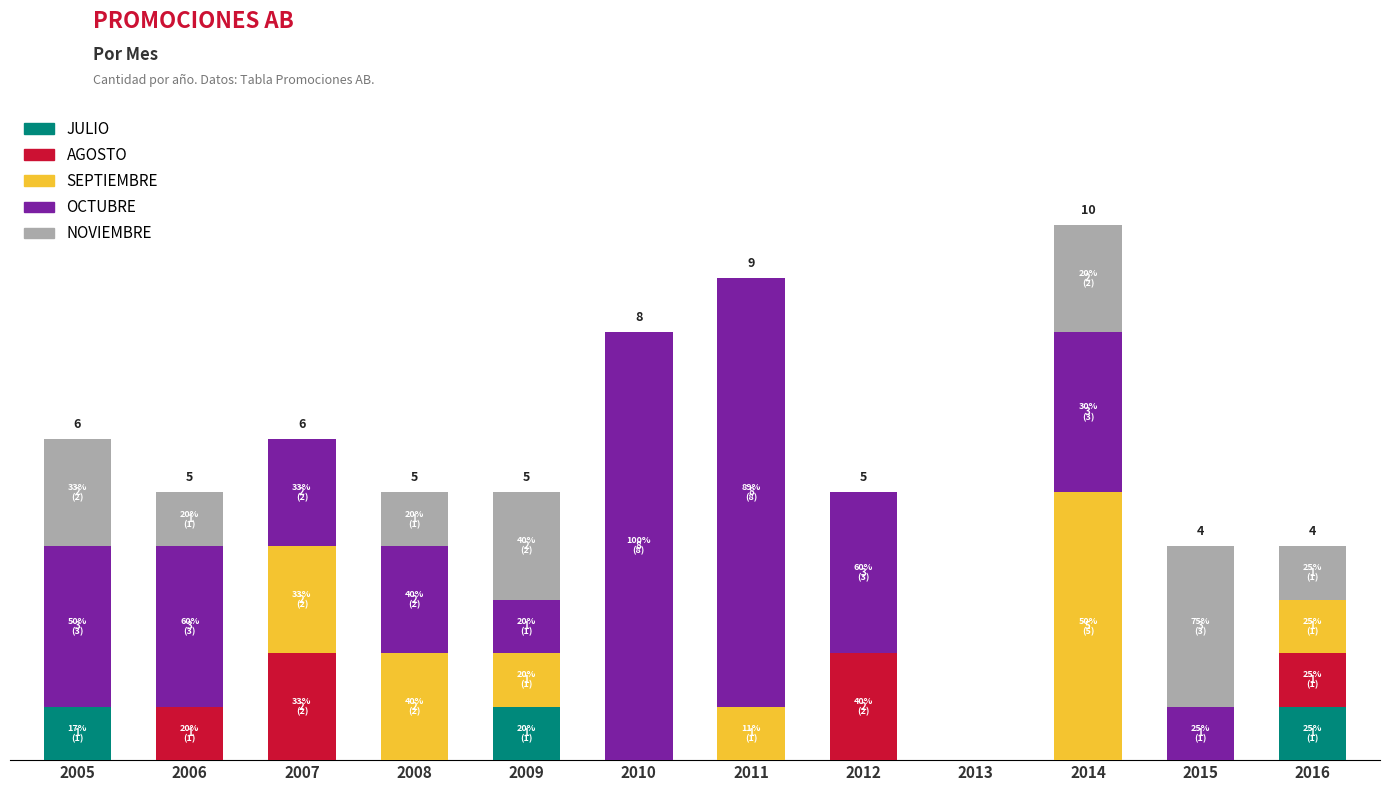

How many AGOSTO values are between 0 and 1?

10